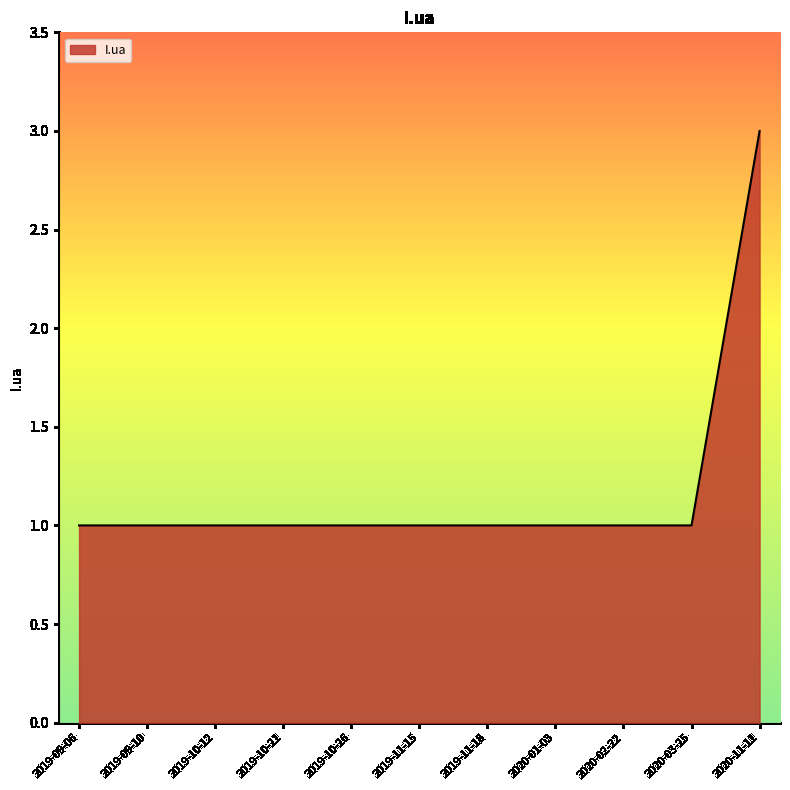

Approximately how many times larger is the value at 2020-11-11 compared to 2019-11-18?

3.0